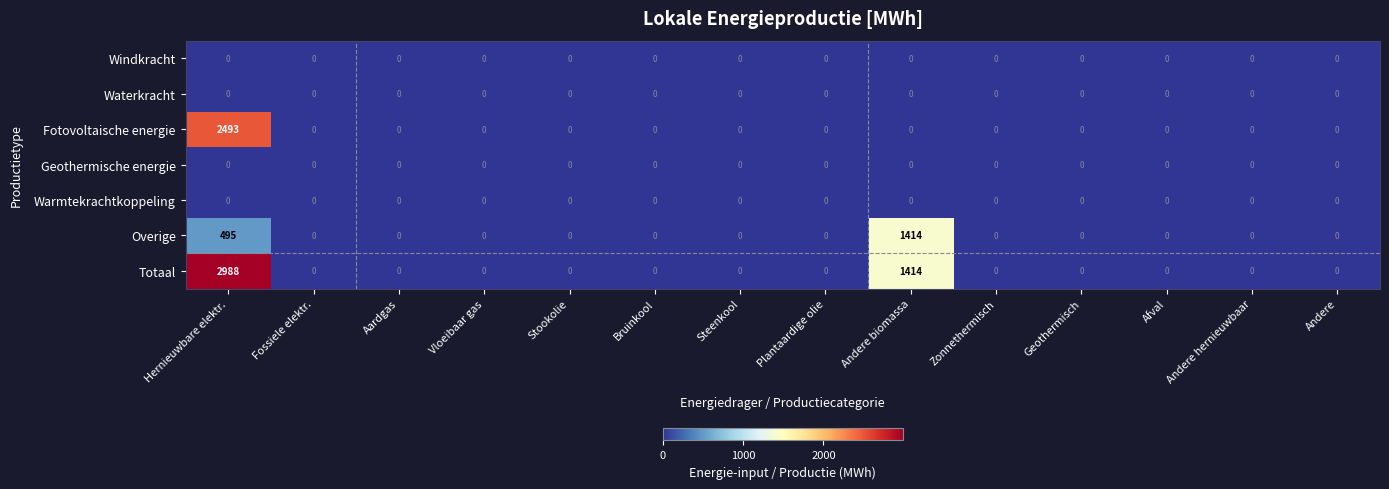

Where is Overige nearest to the value 707?

Hernieuwbare elektr.